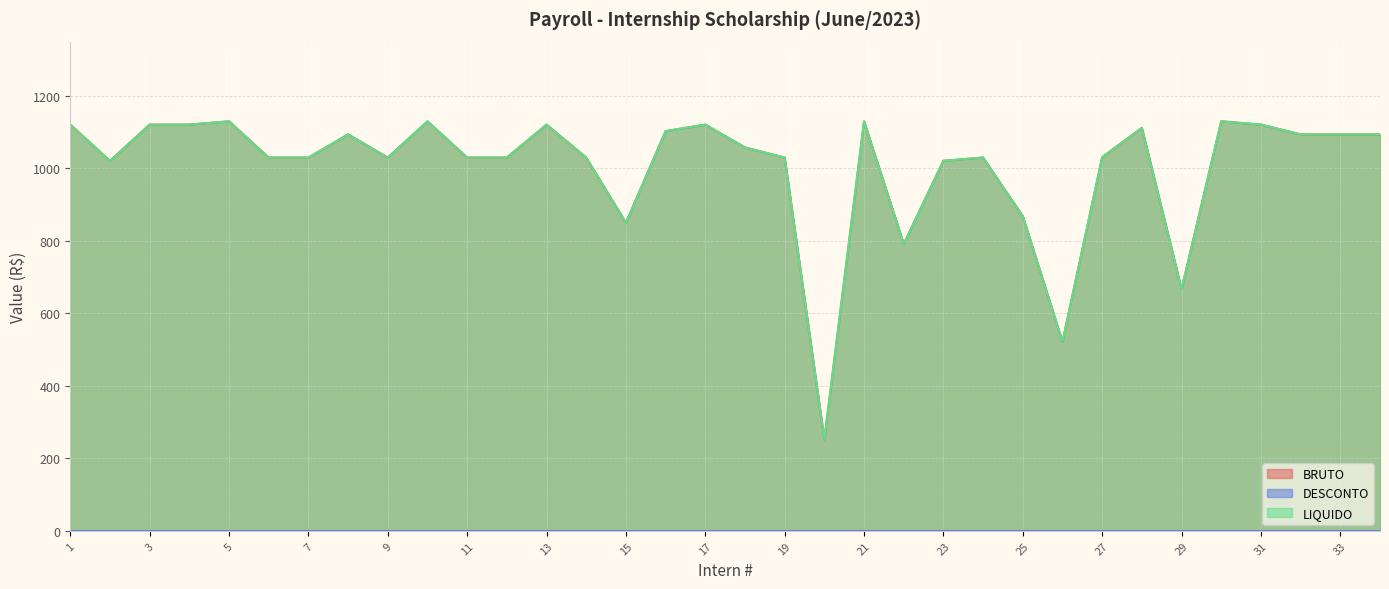

What is the average value of the LIQUIDO series?

1004.7